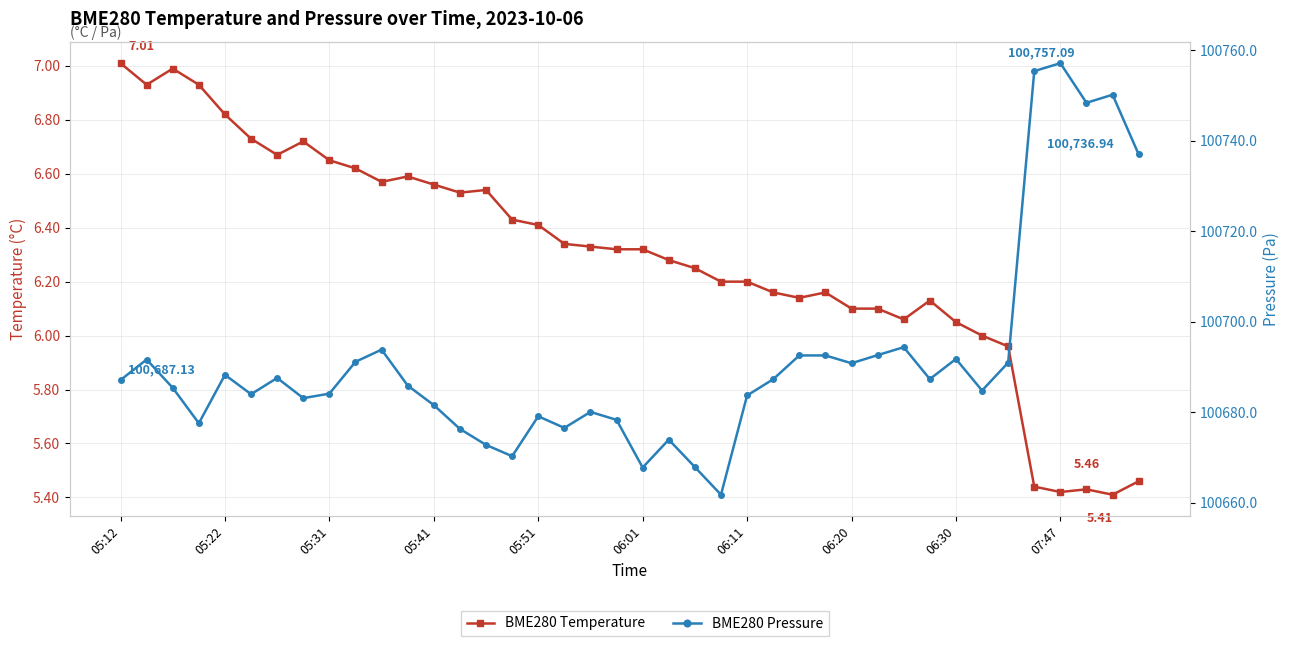

Is it true that BME280_pressure equals 100755.3 at 35?

True